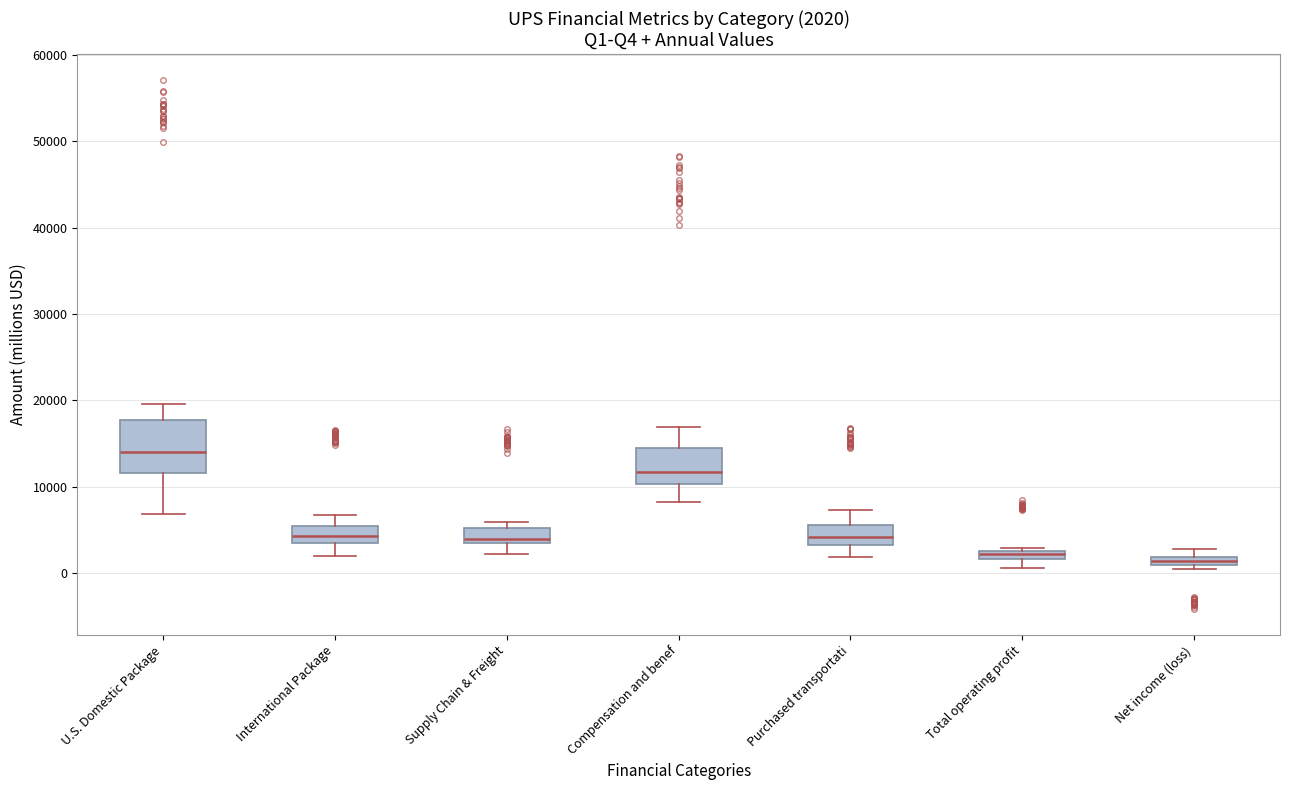

Comparing the boxes themselves (not the whiskers), which one is the tallest?

U.S. Domestic Package